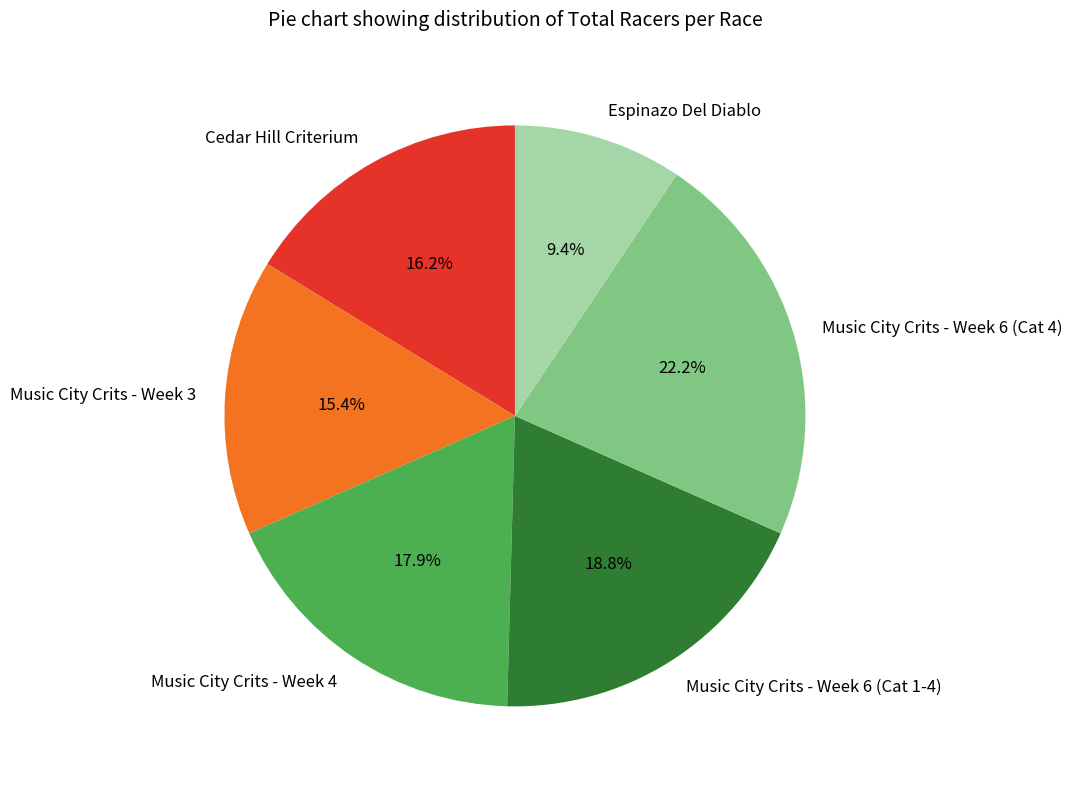

Do Cedar Hill Criterium and Music City Crits - Week 4 together represent more than half of the pie?

No